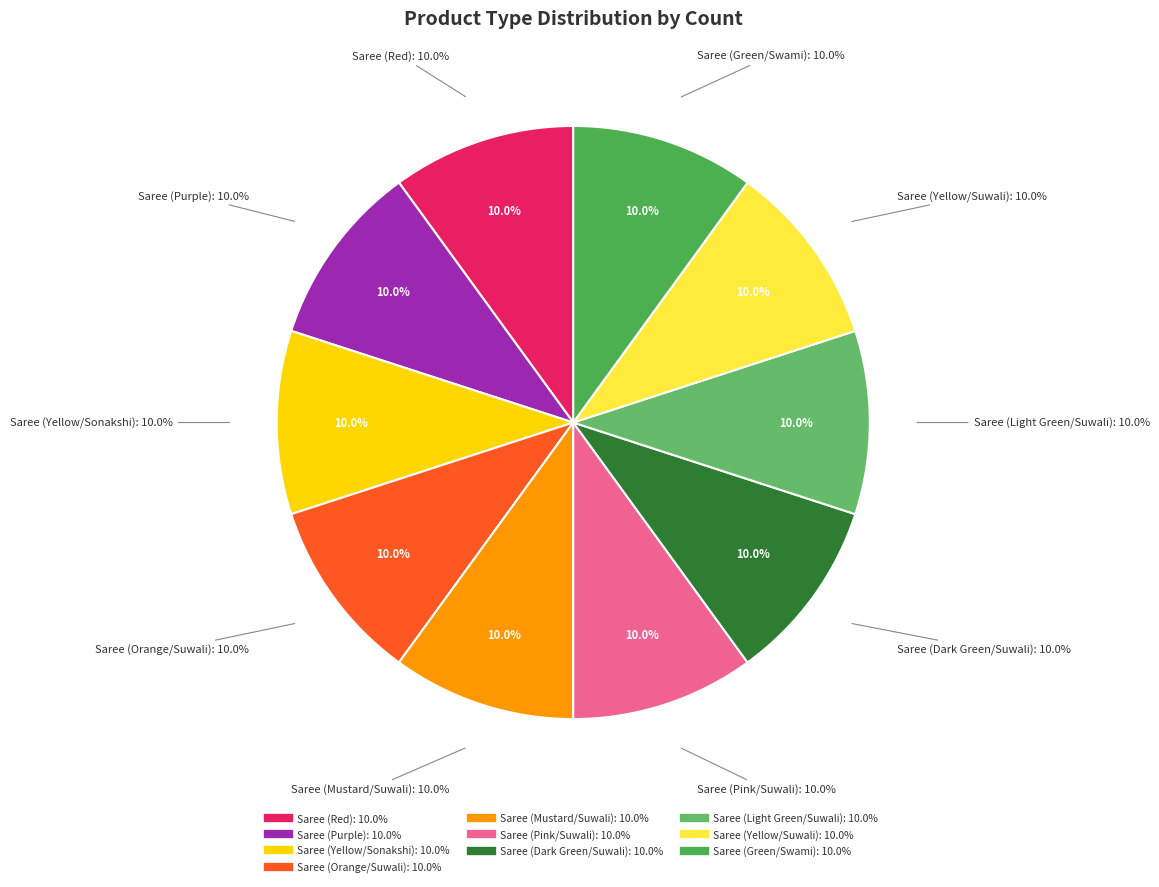

Which category has the biggest portion of the pie?

Saree (Mustard/Suwali)